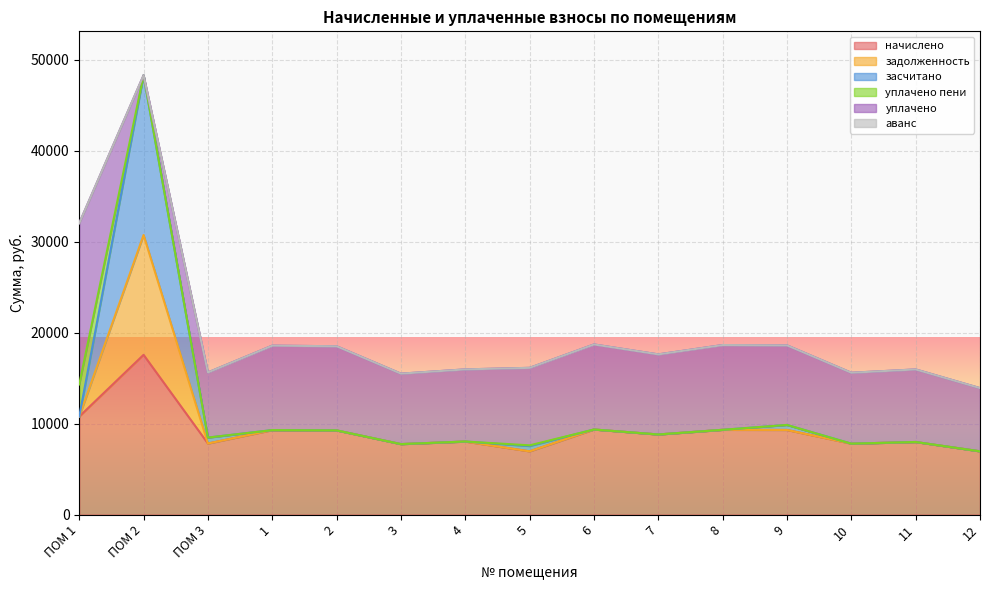

Is the value of задолженность at 1 greater than the value of засчитано at 2?

Yes